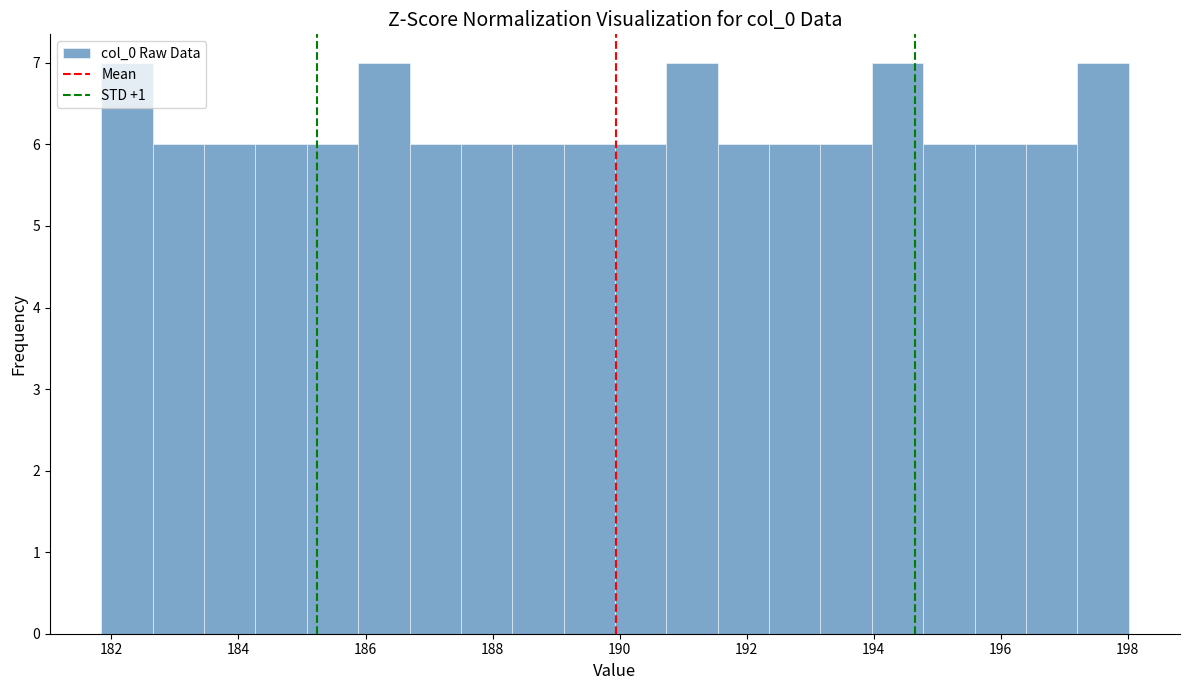

Reading left to right, list every bar in this chart as the range it spans on the x-axis followed by its height. Neither the bar edges nor the heights are printed on the chart, so give them approximately, as read against the axes.

181.8 to 182.6: 7
182.6 to 183.4: 6
183.4 to 184.2: 6
184.2 to 185.0: 6
185.0 to 185.8: 6
185.8 to 186.6: 7
186.6 to 187.6: 6
187.6 to 188.4: 6
188.4 to 189.2: 6
189.2 to 190.0: 6
190.0 to 190.8: 6
190.8 to 191.6: 7
191.6 to 192.4: 6
192.4 to 193.2: 6
193.2 to 194.0: 6
194.0 to 194.8: 7
194.8 to 195.6: 6
195.6 to 196.4: 6
196.4 to 197.2: 6
197.2 to 198.0: 7